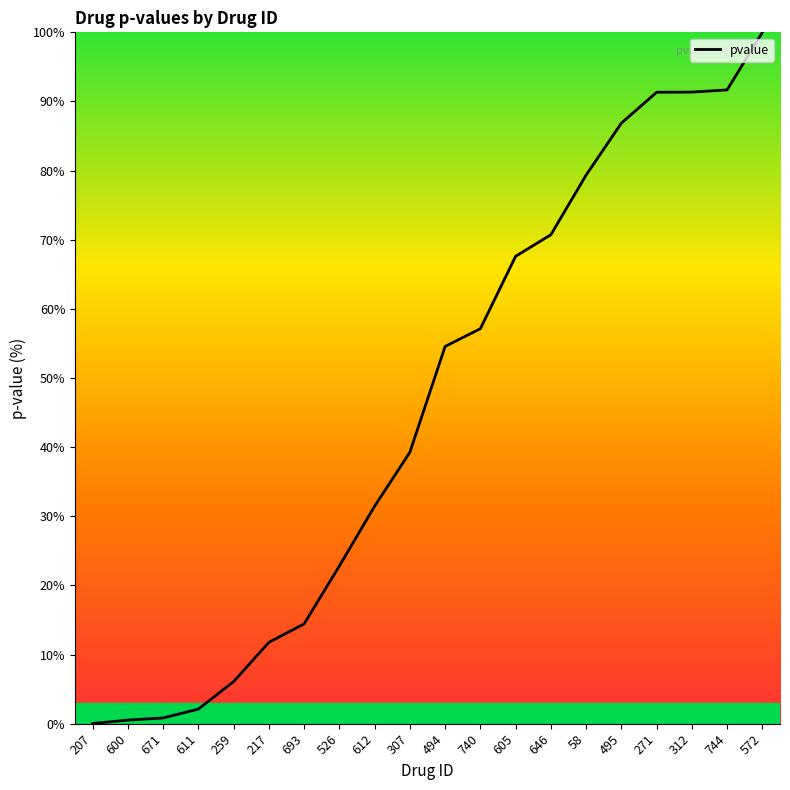

What position from the left is 259?

5